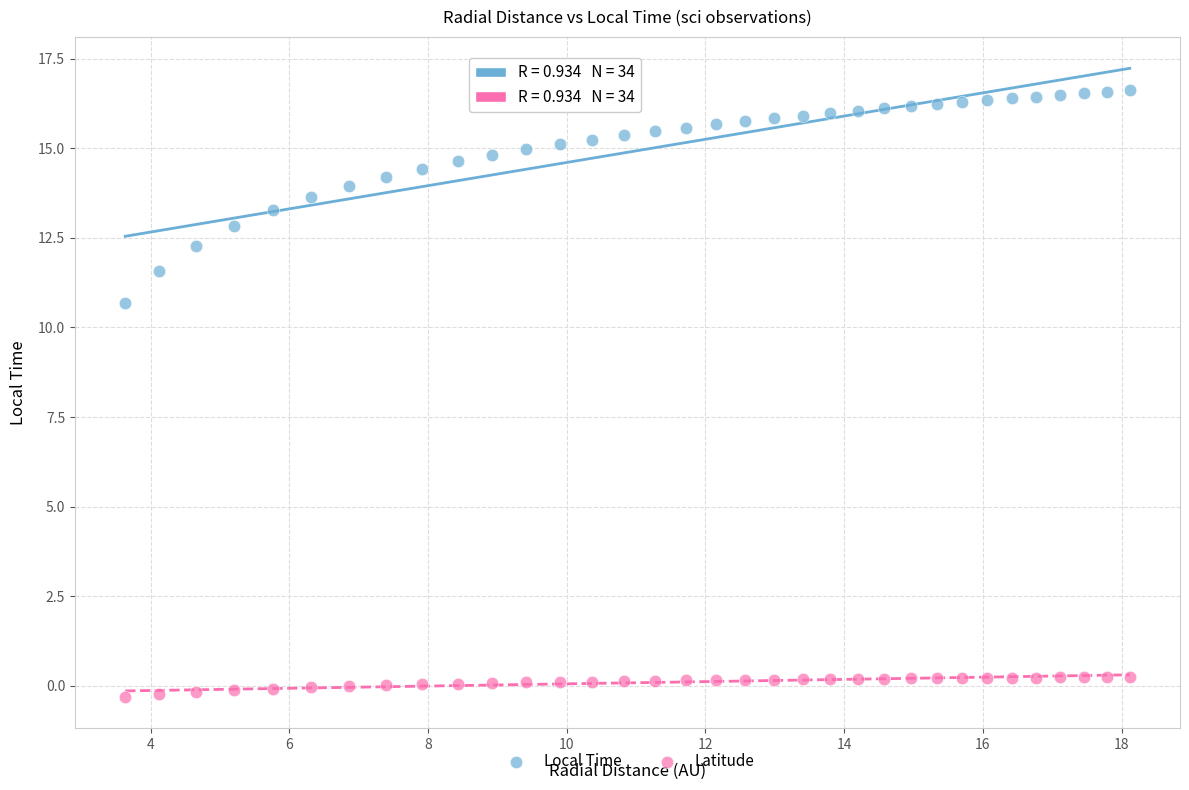

Which series reaches the minimum Y coordinate?

Latitude